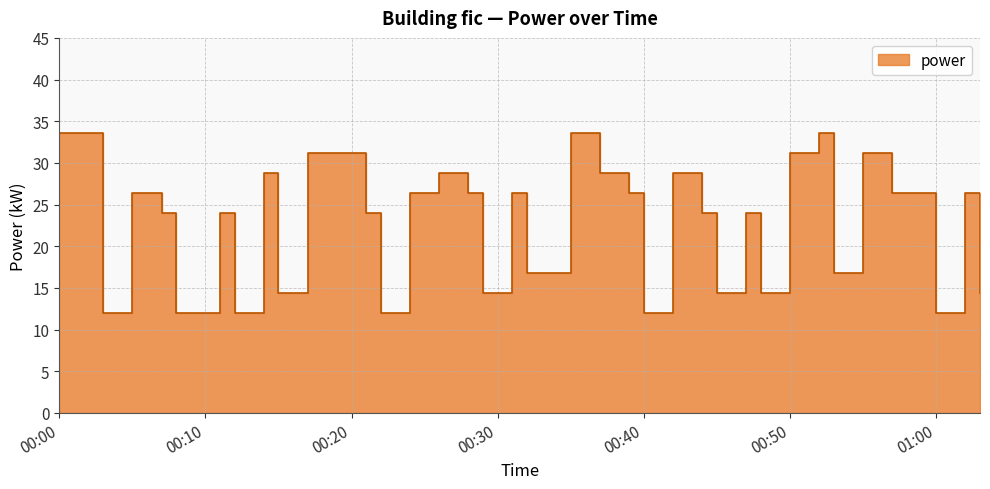

Does the chart have visible grid lines?

Yes